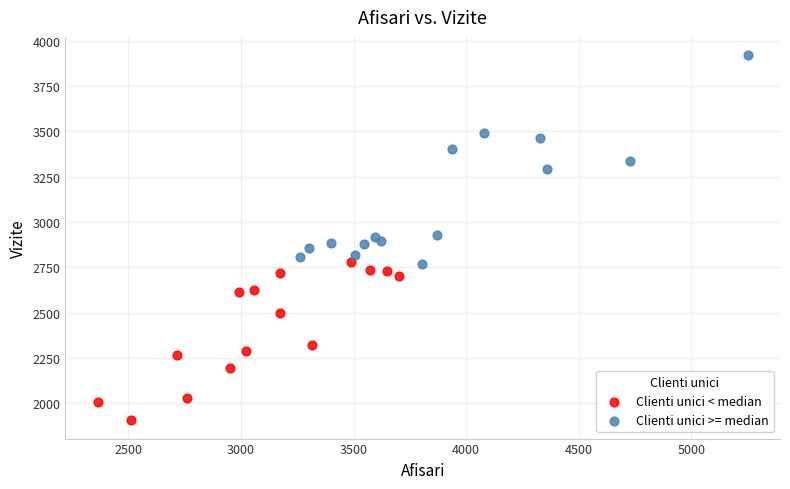

Which series reaches the minimum Y coordinate?

Clienti unici < median